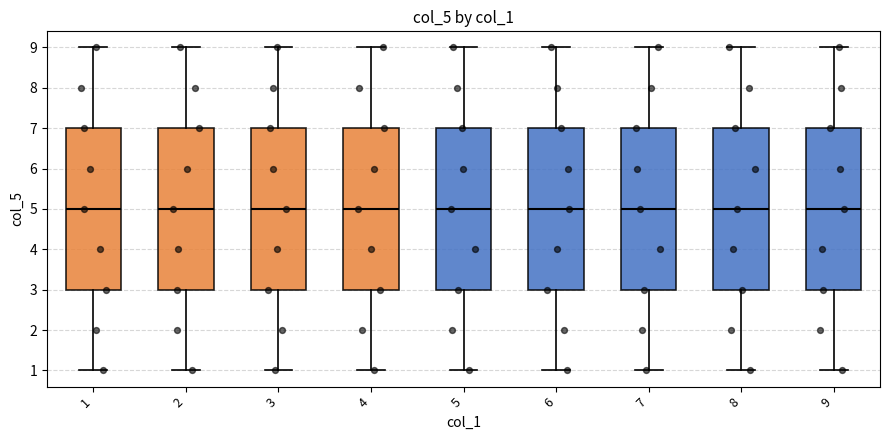

Reading left to right, read every box against the y-axis: the position of its median line, the range the box covers, and the ends of its whiskers. The values are not printed on the chart, so give them approximately, as read against the axis.

1: median 5, box 3 to 7, whiskers 1 to 9
2: median 5, box 3 to 7, whiskers 1 to 9
3: median 5, box 3 to 7, whiskers 1 to 9
4: median 5, box 3 to 7, whiskers 1 to 9
5: median 5, box 3 to 7, whiskers 1 to 9
6: median 5, box 3 to 7, whiskers 1 to 9
7: median 5, box 3 to 7, whiskers 1 to 9
8: median 5, box 3 to 7, whiskers 1 to 9
9: median 5, box 3 to 7, whiskers 1 to 9